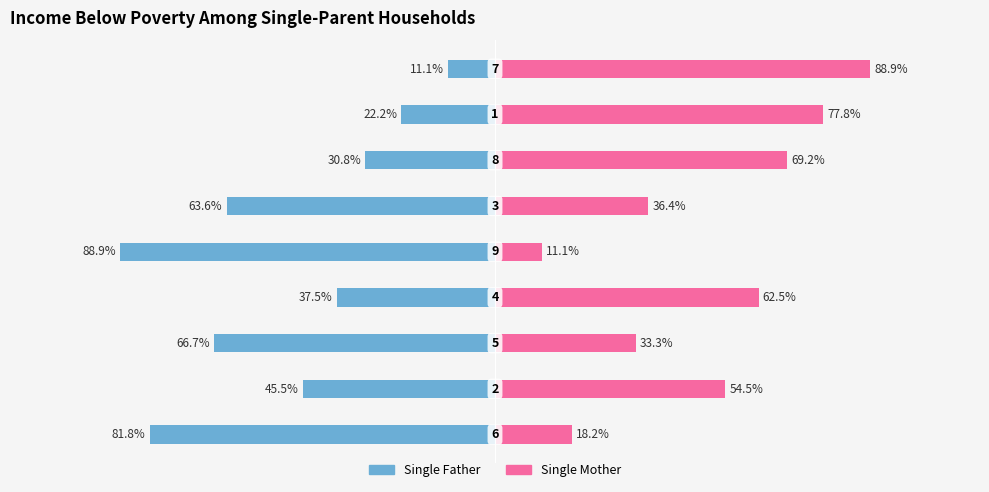

What is the highest value of the Single Mother series?

88.9